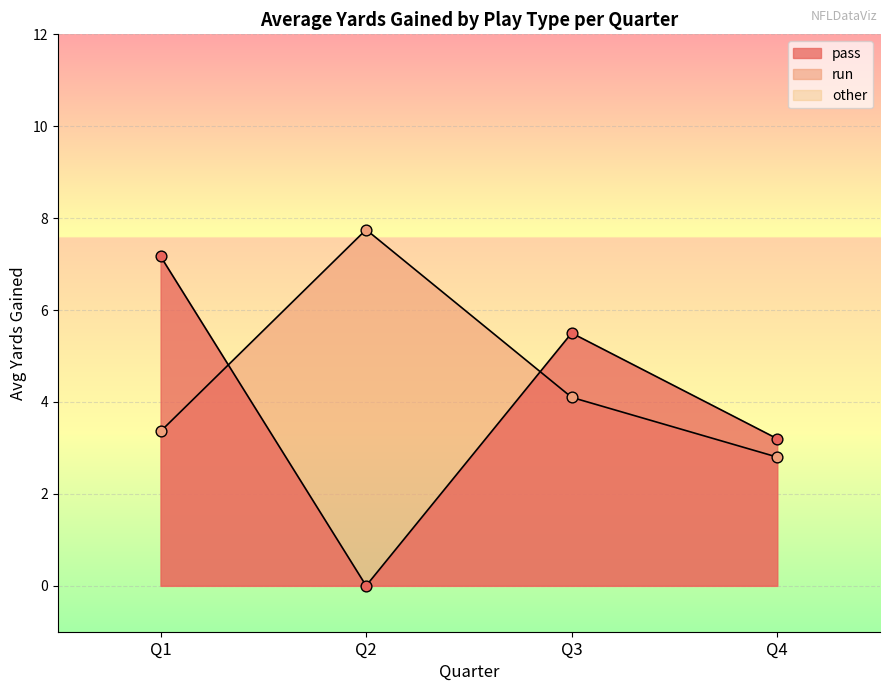

At which category is the sum across all series the highest?

Q1